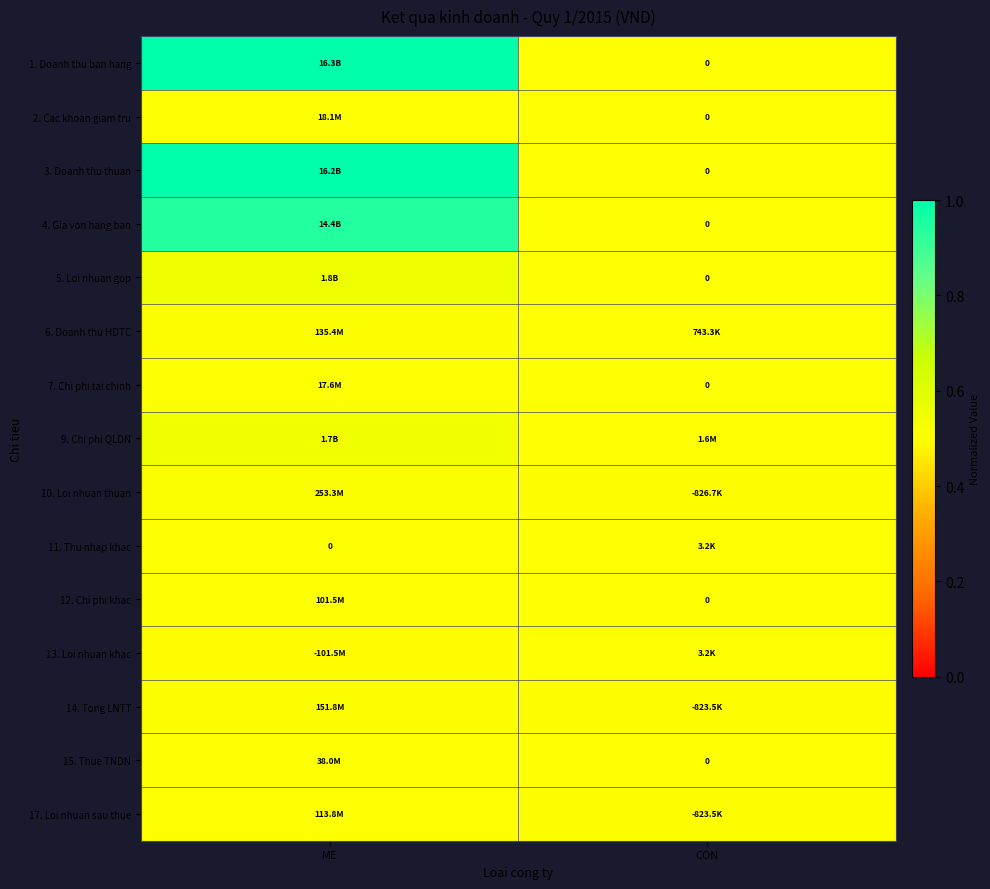

Is the value of 17. Loi nhuan sau thue at ME greater than the value of 2. Cac khoan giam tru at CON?

Yes